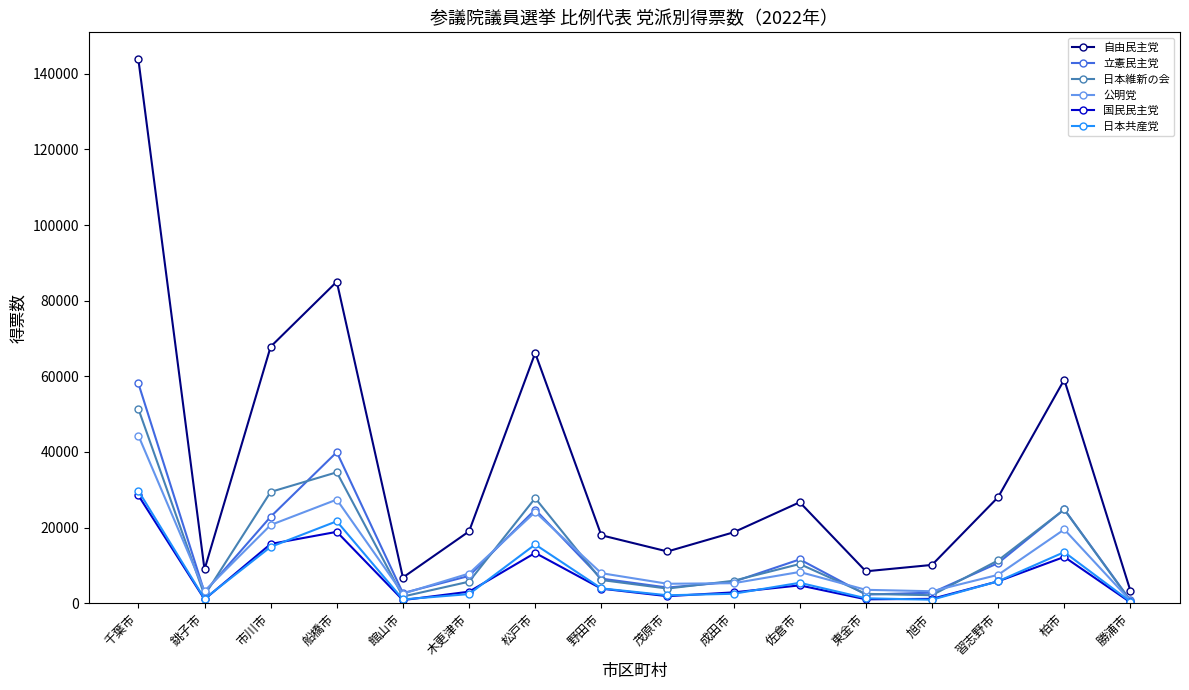

True or false: 国民民主党 and 自由民主党 cross at least once.

False